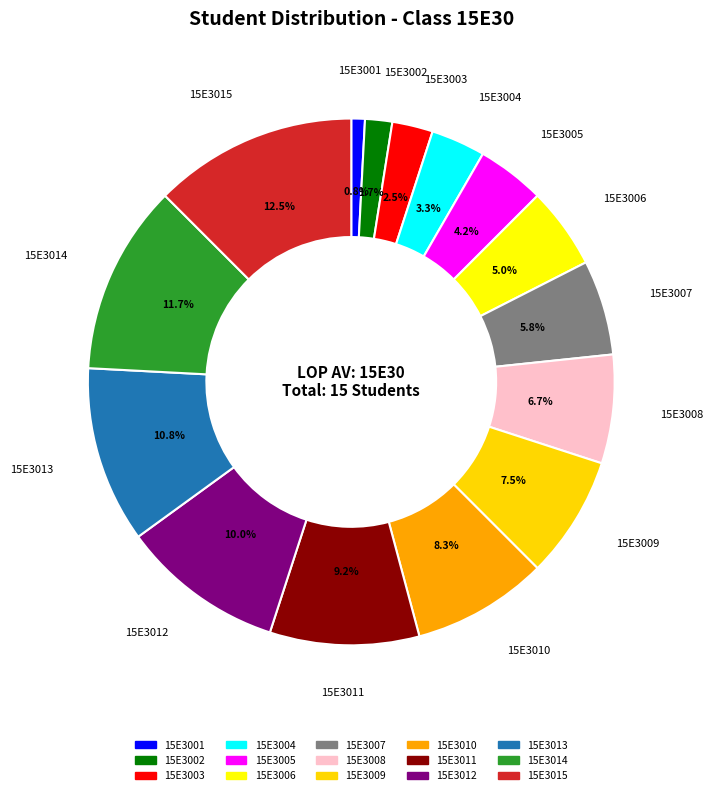

To the nearest percent, what is the combined percentage of 15E3008 and 15E3003?

9%